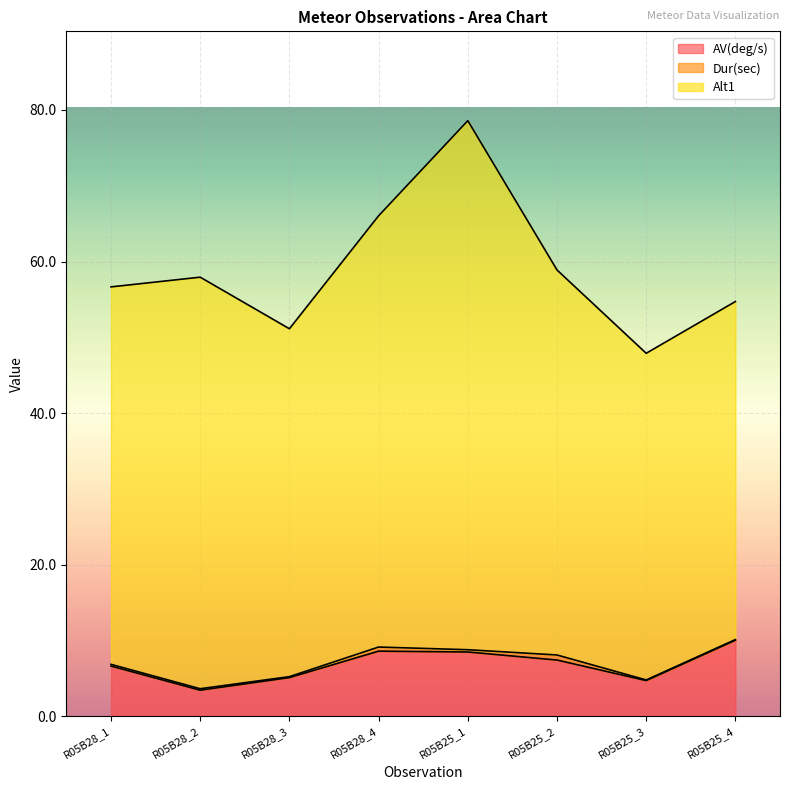

Which series changed the most between R05B28_1 and R05B25_1?

Alt1